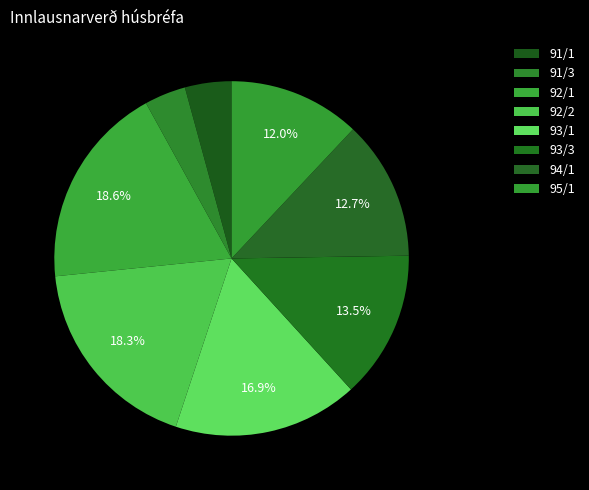

How many slices are in this pie chart?

8